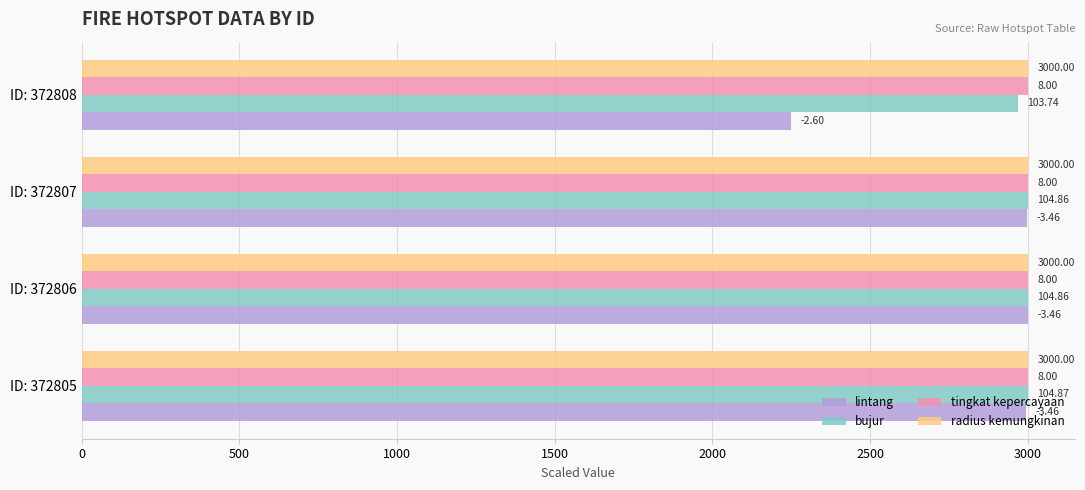

What are all the series names shown in the legend?

lintang, bujur, tingkat kepercayaan, radius kemungkinan